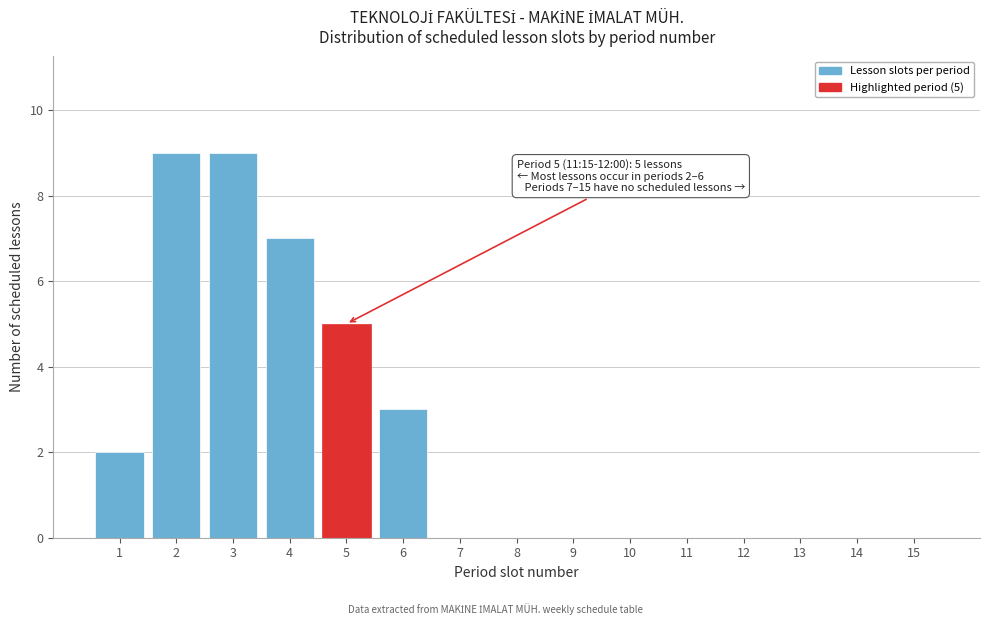

Reading right to left, extract all data points from this chart.

15=0	14=0	13=0	12=0	11=0	10=0	9=0	8=0	7=0	6=3	5=5	4=7	3=9	2=9	1=2